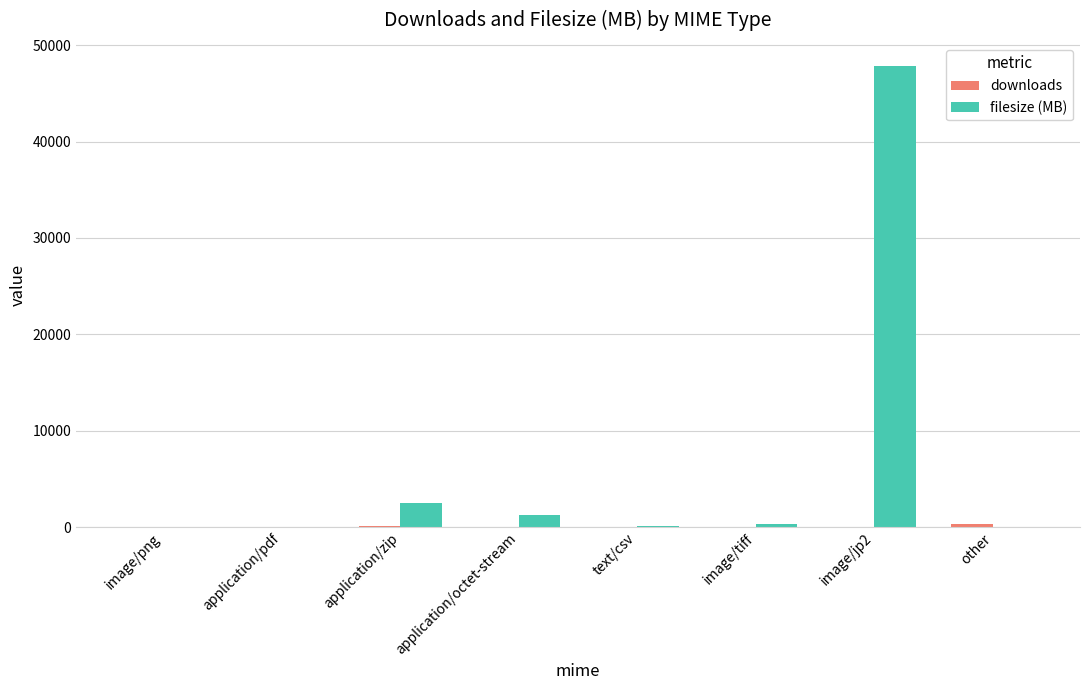

The value of filesize (MB) at image/jp2 is 47848.6. True or false?

True